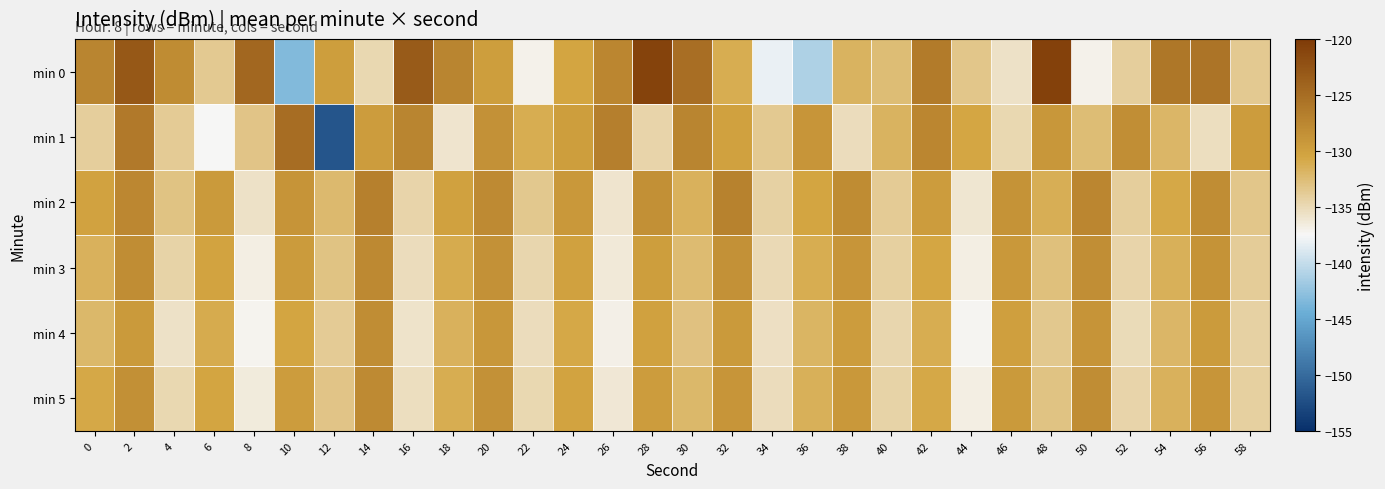

Count the number of categories in the chart.

30